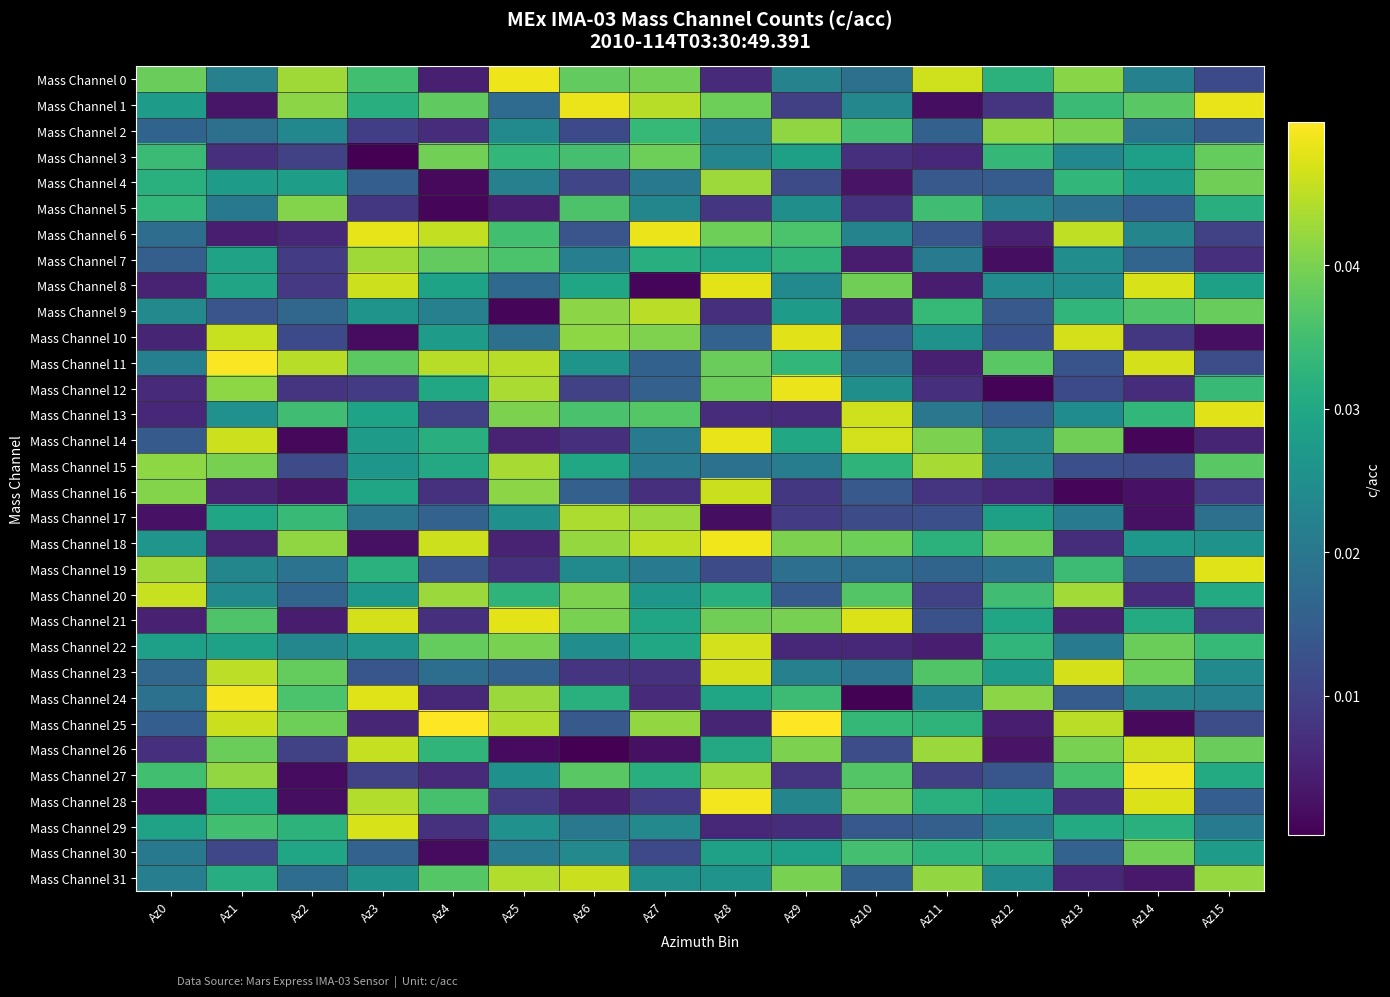

Which category has the highest value across all series?

Az9